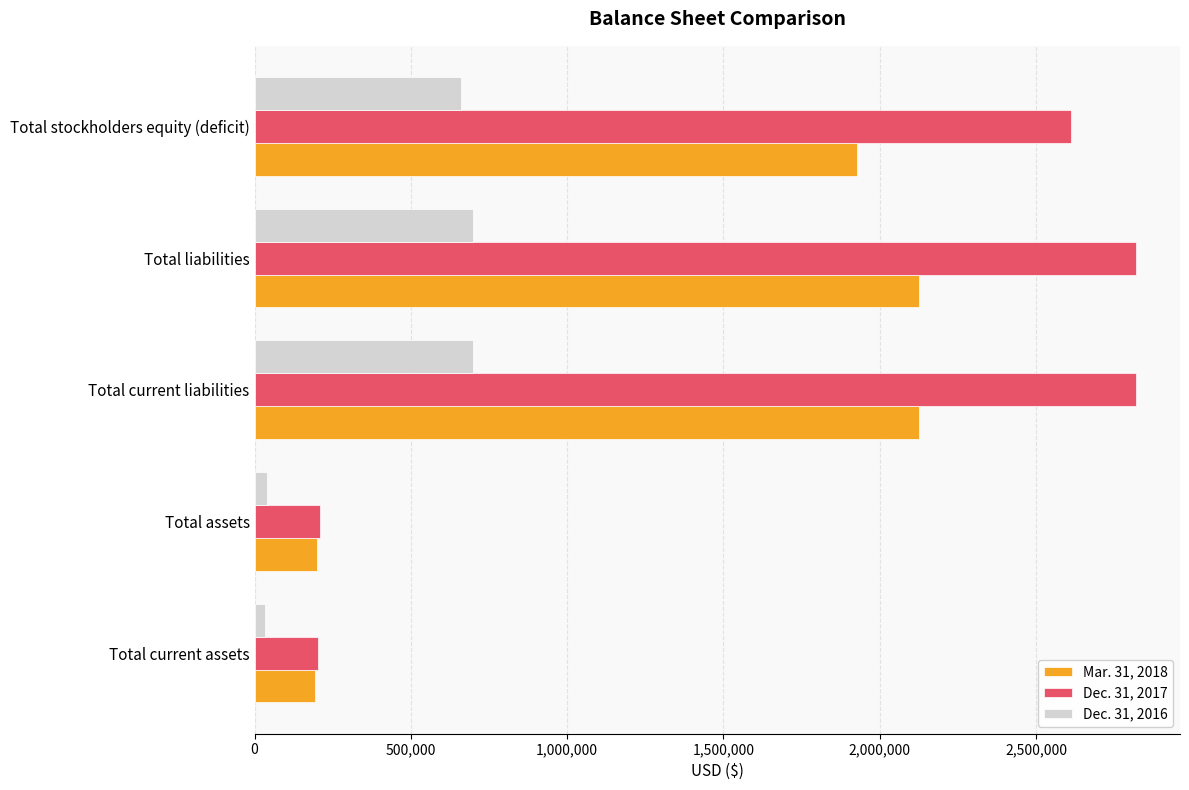

What is the sum of all Dec. 31, 2016 values?

2132880